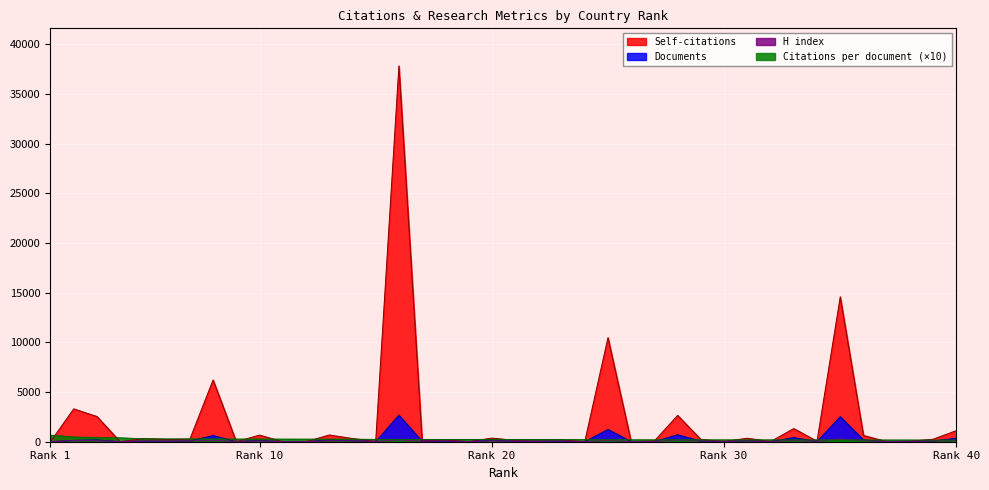

Reading left to right, transcribe all the data shown in this chart.

Citations per document: 660.0	474.8	414.1	390.0	296.8	285.9	280.4	280.3	270.0	269.6	262.5	260.0	257.8	257.4	229.0	226.0	225.5	224.5	223.8	222.9	222.5	219.1	209.6	206.7	199.4	192.0	189.4	188.8	188.7	185.6	185.2	185.0	182.1	179.2	178.0	176.2	173.3	171.5	165.3	165.0
H index: 11.0	110.0	109.0	21.0	70.0	65.0	79.0	145.0	18.0	83.0	12.0	11.0	101.0	92.0	27.0	187.0	53.0	80.0	24.0	91.0	51.0	51.0	67.0	13.0	141.0	15.0	34.0	164.0	77.0	36.0	81.0	21.0	126.0	39.0	278.0	110.0	21.0	46.0	75.0	109.0
Documents: 1.0	138.0	186.0	1.0	56.0	49.0	71.0	617.0	4.0	134.0	4.0	1.0	162.0	100.0	10.0	2672.0	40.0	51.0	8.0	146.0	40.0	43.0	55.0	3.0	1234.0	5.0	16.0	700.0	68.0	16.0	114.0	8.0	411.0	24.0	2519.0	183.0	3.0	27.0	75.0	346.0
Self-citations: 8.0	3305.0	2538.0	1.0	313.0	216.0	256.0	6217.0	4.0	669.0	0.0	1.0	679.0	323.0	31.0	37817.0	101.0	180.0	9.0	366.0	143.0	210.0	191.0	2.0	10470.0	2.0	80.0	2649.0	229.0	28.0	352.0	19.0	1325.0	54.0	14584.0	633.0	11.0	48.0	256.0	1121.0